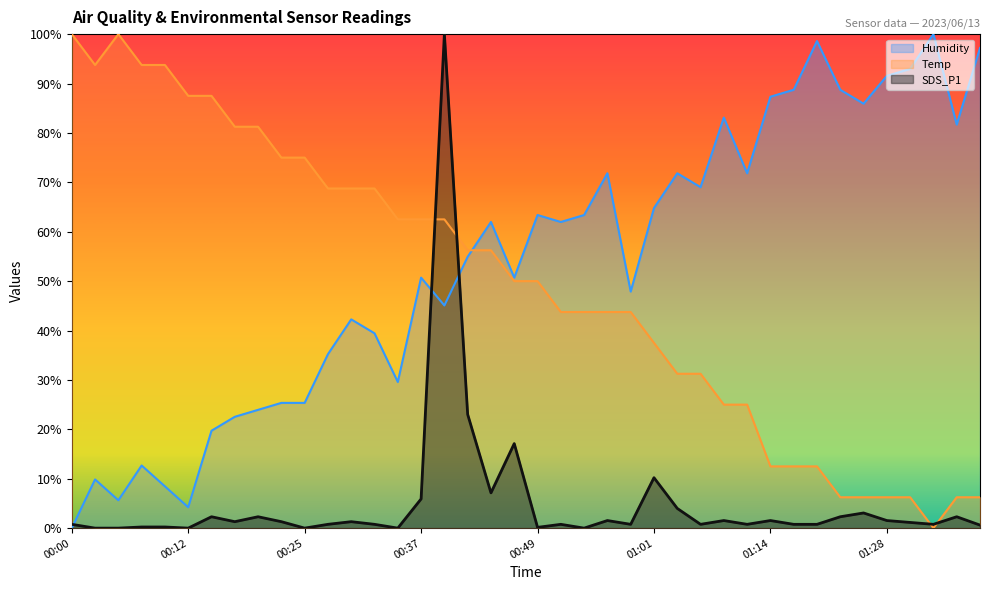

The Temp series shows 32.5 at 00:22. True or false?

False